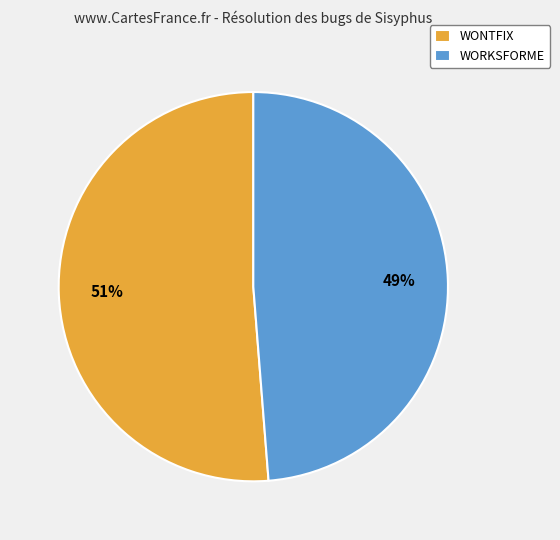

To the nearest percent, what portion does WONTFIX represent?

51%